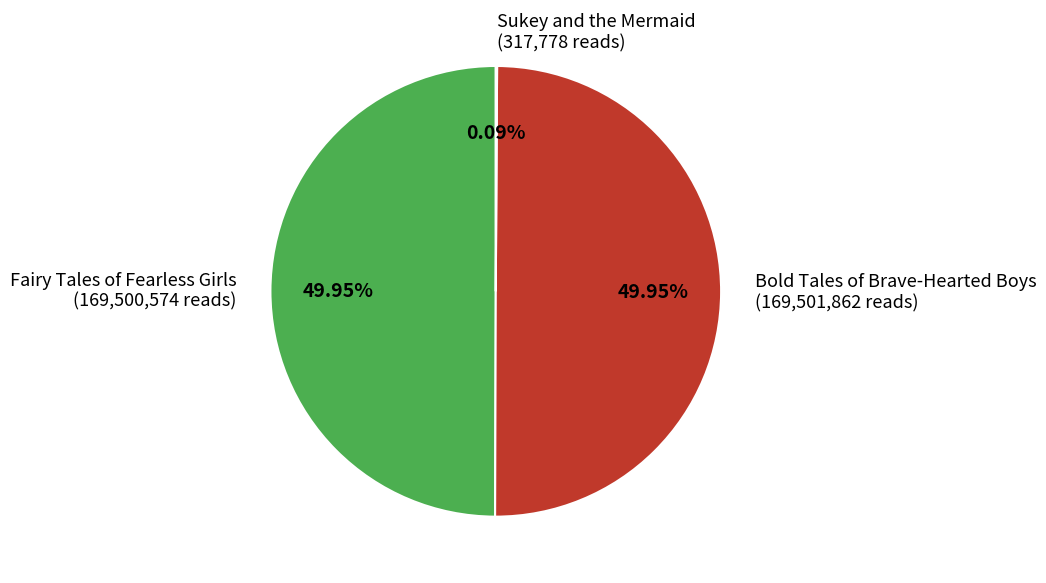

What is the smallest slice in the pie chart?

Sukey and the Mermaid